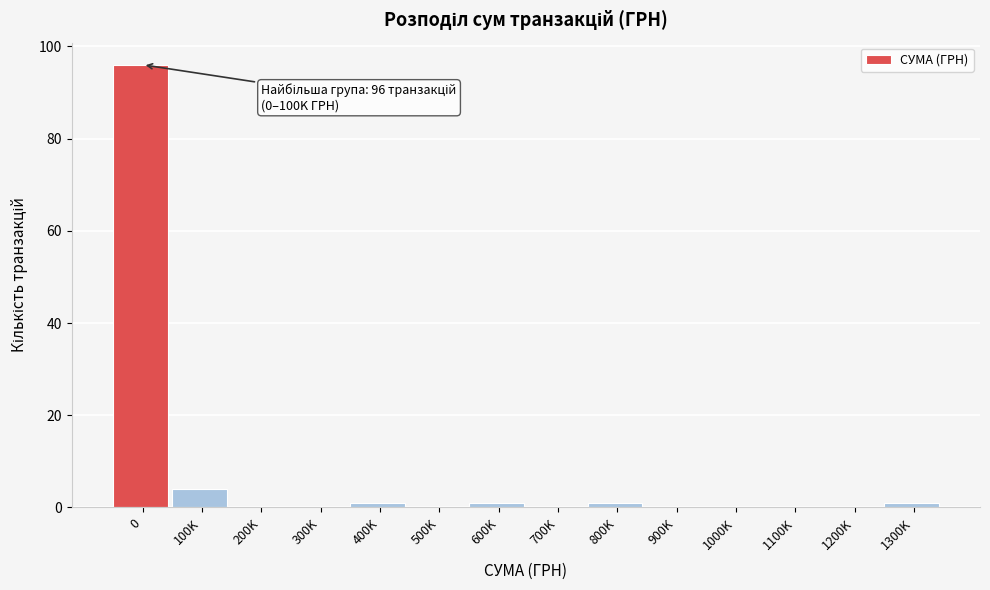

Reading left to right, transcribe all the data shown in this chart.

0=96	100K=4	200K=0	300K=0	400K=1	500K=0	600K=1	700K=0	800K=1	900K=0	1000K=0	1100K=0	1200K=0	1300K=1